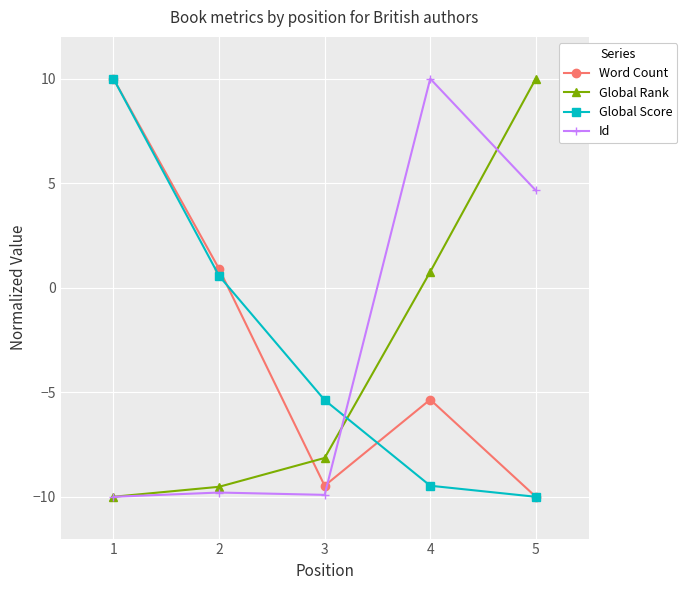

The value of Global Rank at 5 is 10.0. True or false?

True